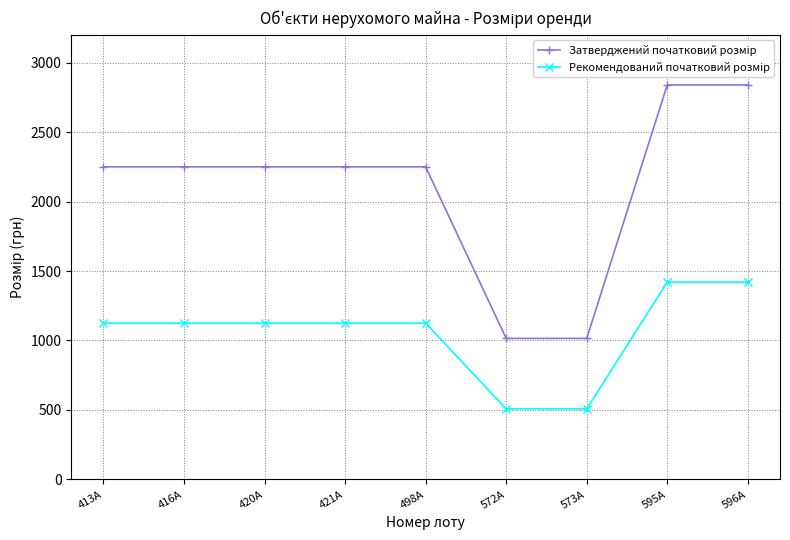

What is the total value across all series at 573А?

1522.0